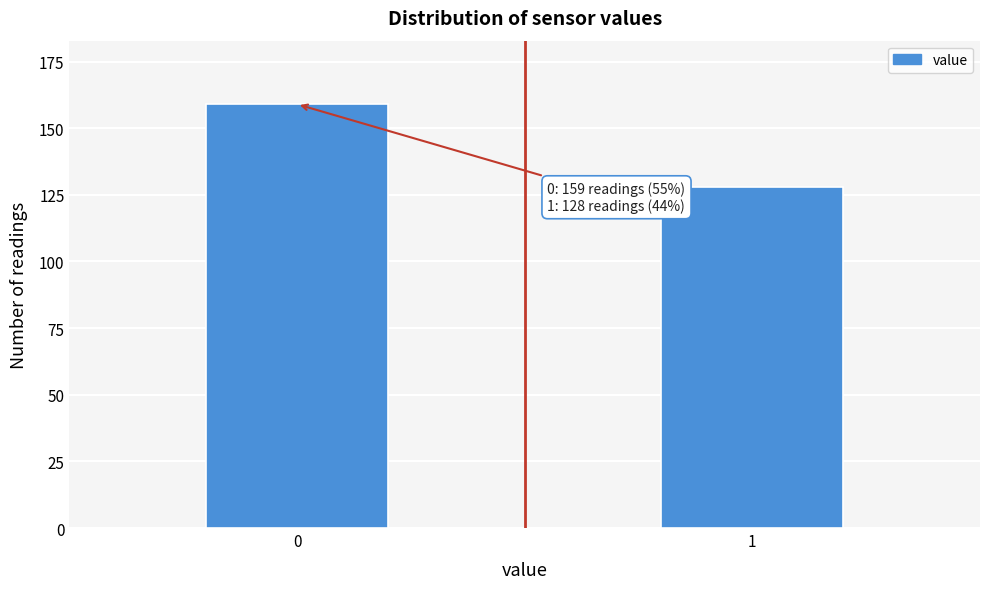

Reading right to left, transcribe all the data shown in this chart.

1=128	0=159